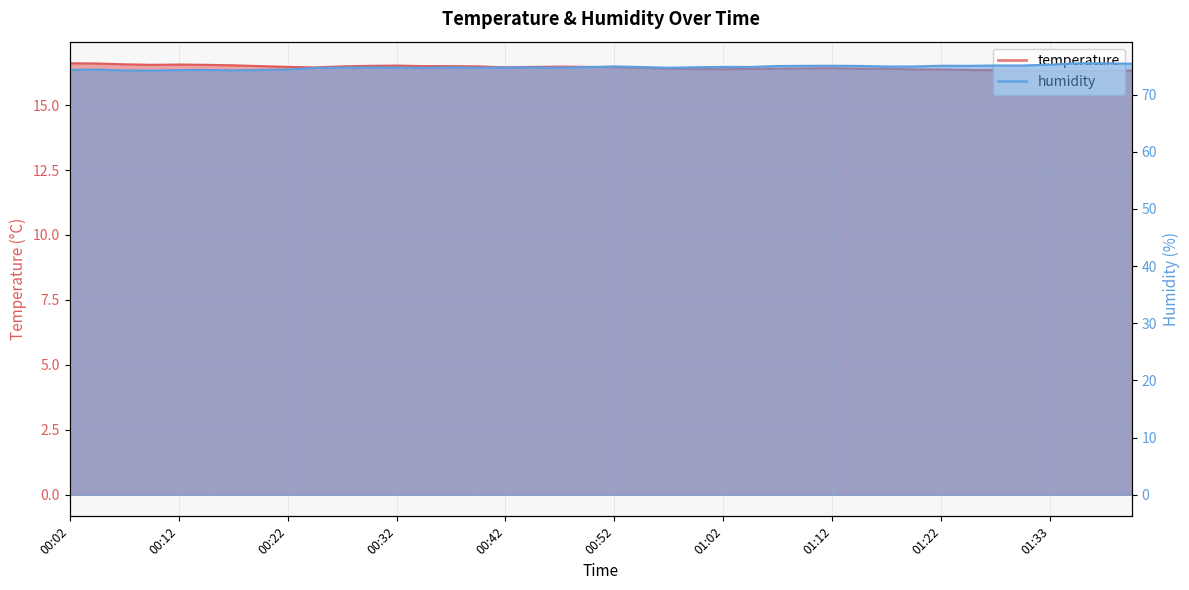

Reading right to left, extract all data points from this chart.

temperature: 16.3	16.3	16.3	16.3	16.3	16.3	16.4	16.4	16.4	16.4	16.4	16.4	16.4	16.4	16.4	16.4	16.4	16.4	16.4	16.5	16.5	16.5	16.5	16.4	16.5	16.5	16.5	16.5	16.5	16.5	16.4	16.5	16.5	16.5	16.6	16.6	16.6	16.6	16.6	16.6
humidity: 75.4	75.5	75.5	75.2	75.1	75.1	75.0	75.1	74.9	74.9	75.0	75.1	75.0	75.0	74.8	74.9	74.8	74.7	74.8	75.0	74.8	74.7	74.8	74.8	74.7	74.8	74.7	74.7	74.8	74.8	74.7	74.4	74.3	74.3	74.3	74.3	74.2	74.2	74.4	74.3